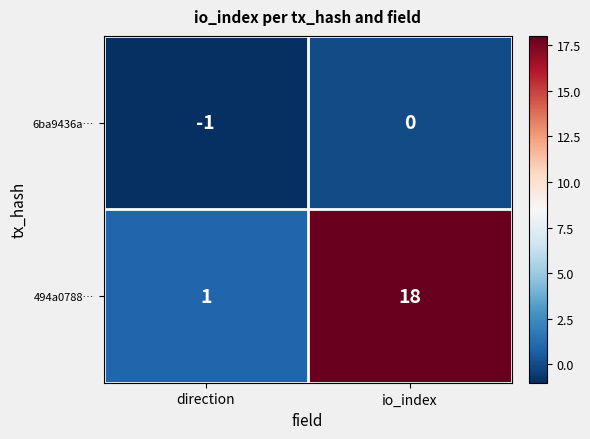

How many distinct data groups are displayed?

2